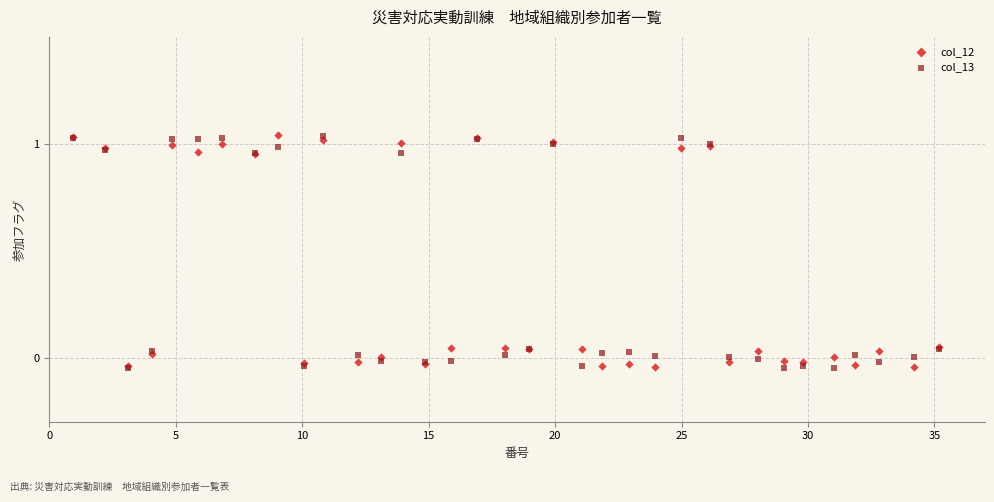

What are all the series names shown in the legend?

col_12, col_13